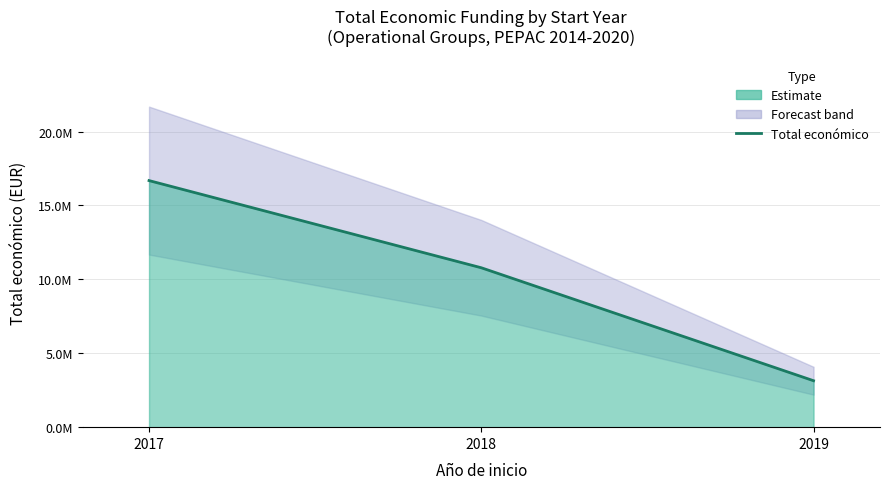

What is the smallest value displayed?

3142086